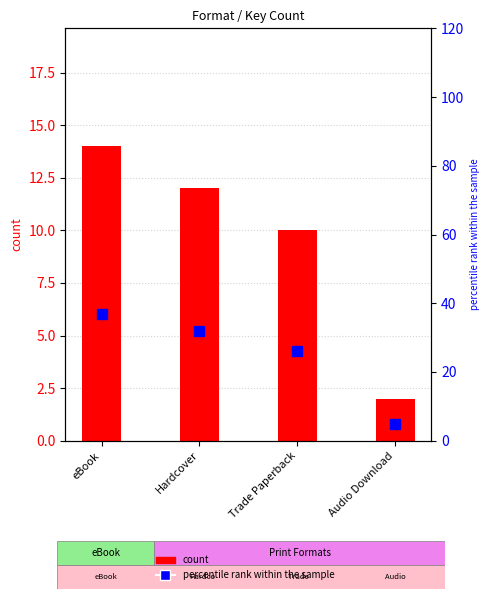

Which has a higher value, eBook or Audio Download?

eBook